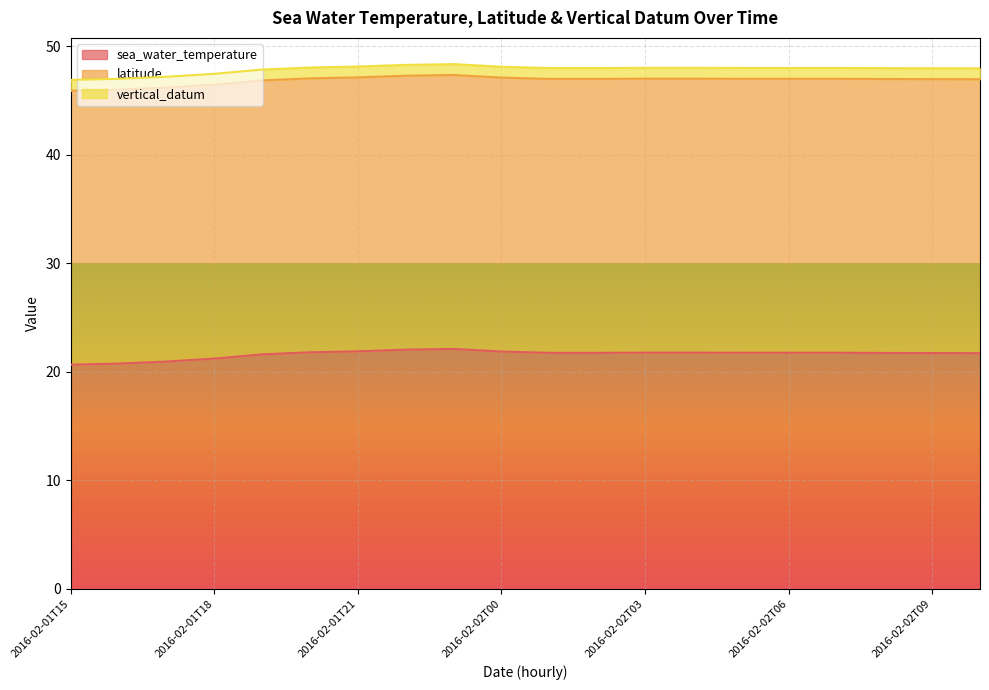

The value of vertical_datum at 2016-02-02T05 is 1.0. True or false?

True